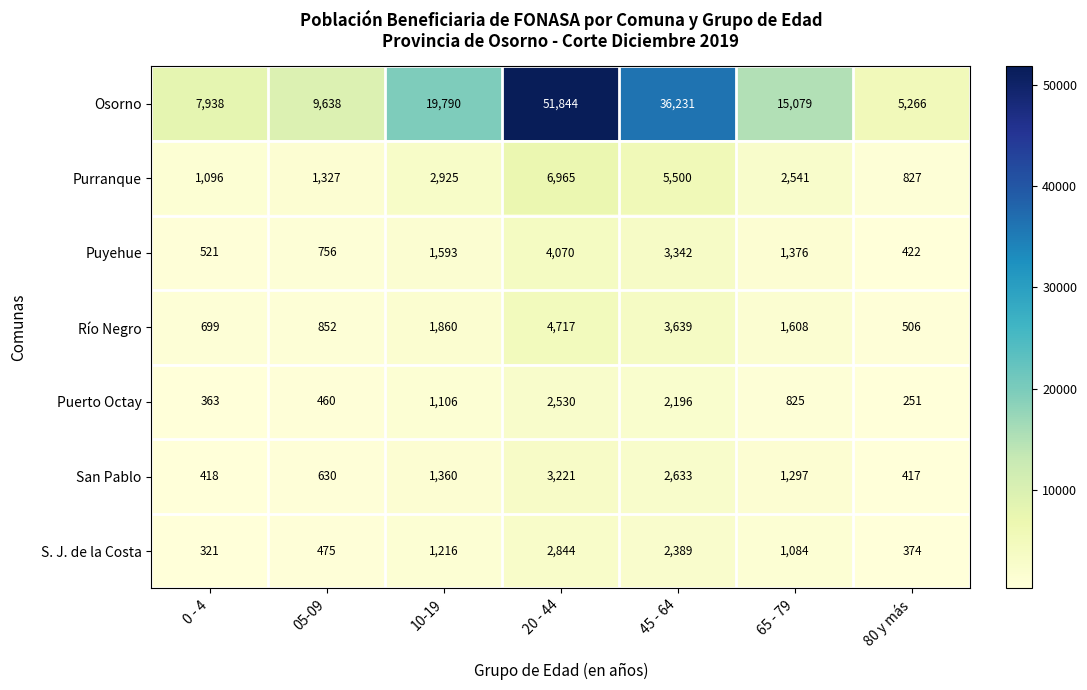

What is the spread (max minus min) of values at 05-09?

9178